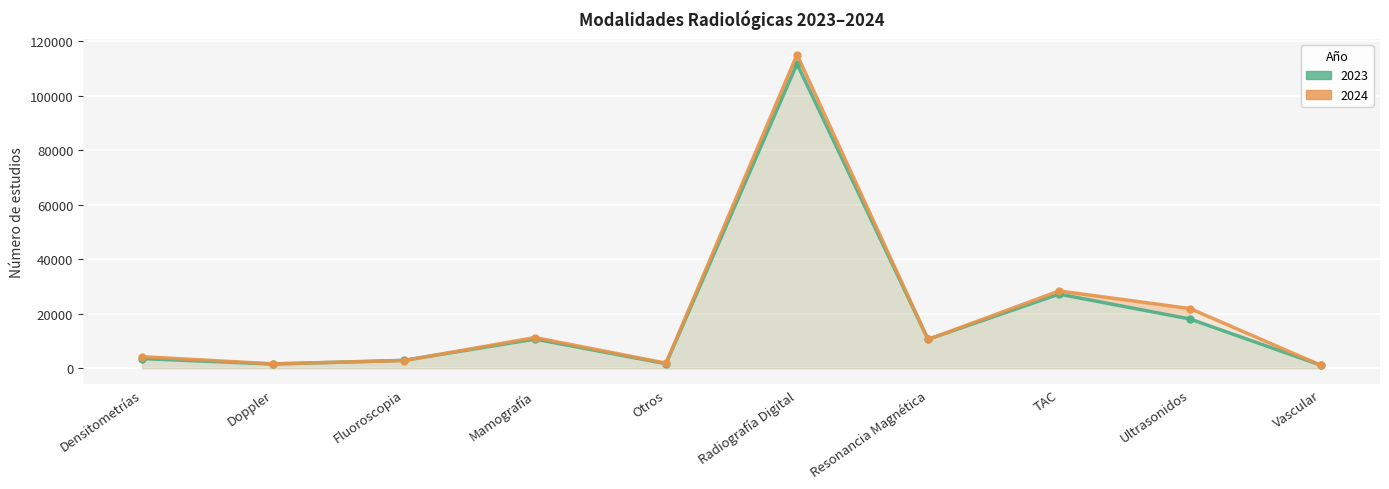

Which label corresponds to the largest value in the chart?

Radiografía Digital